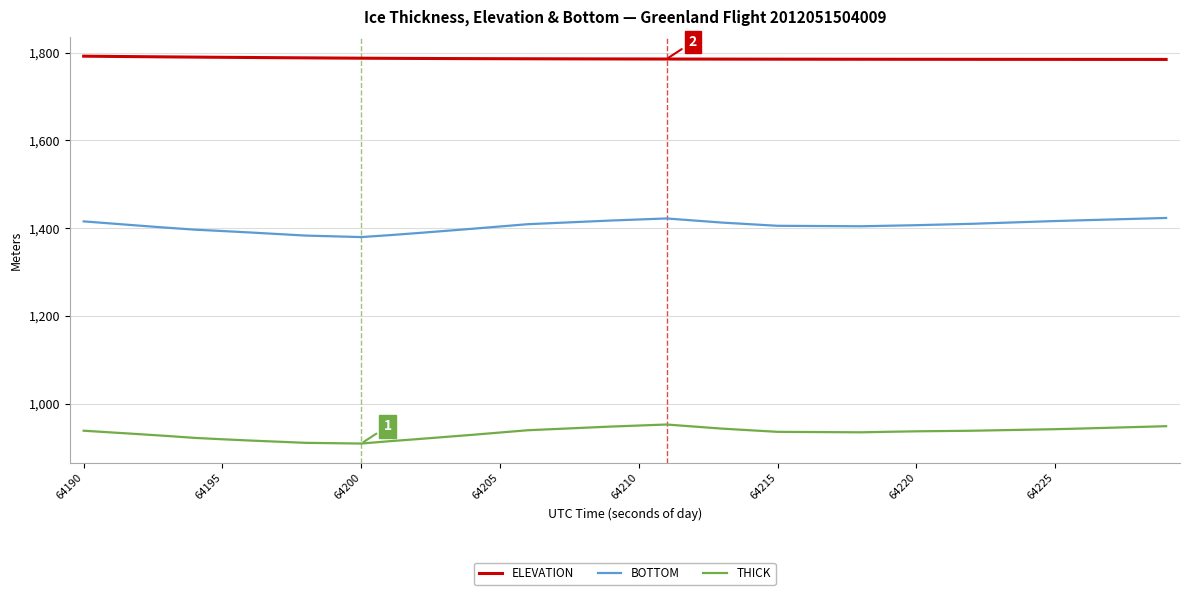

List the series in order of their overall mean, lowest first.

THICK, BOTTOM, ELEVATION